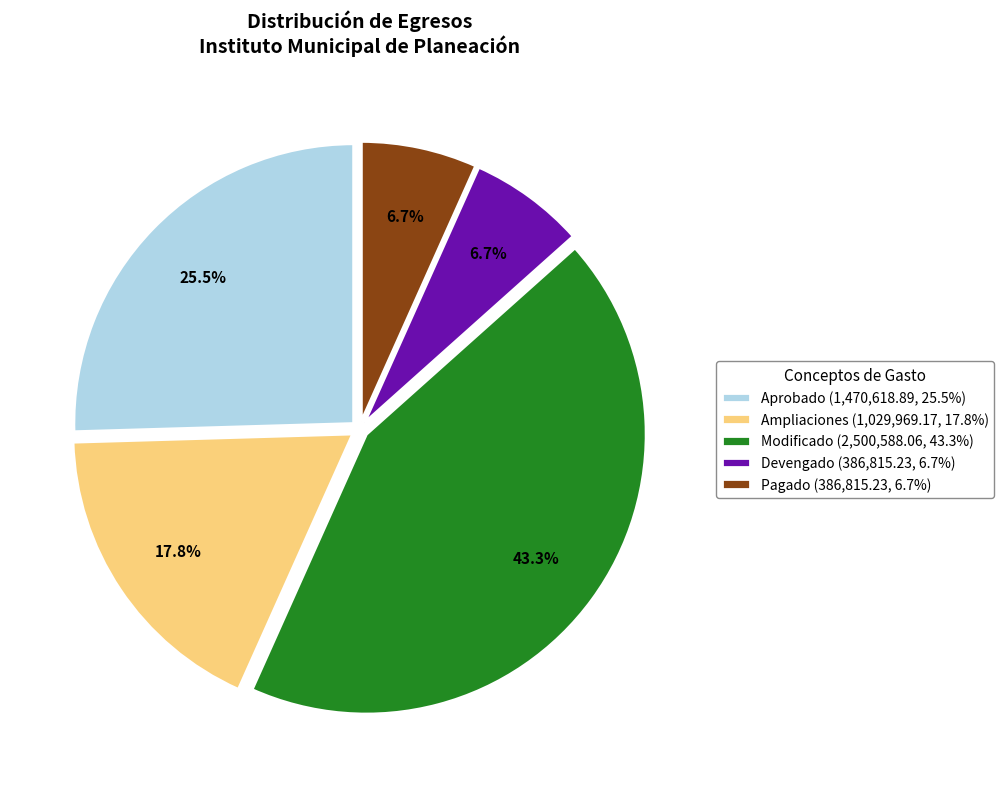

Do Devengado (386,815.23, 6.7%) and Aprobado (1,470,618.89, 25.5%) together represent more than half of the pie?

No